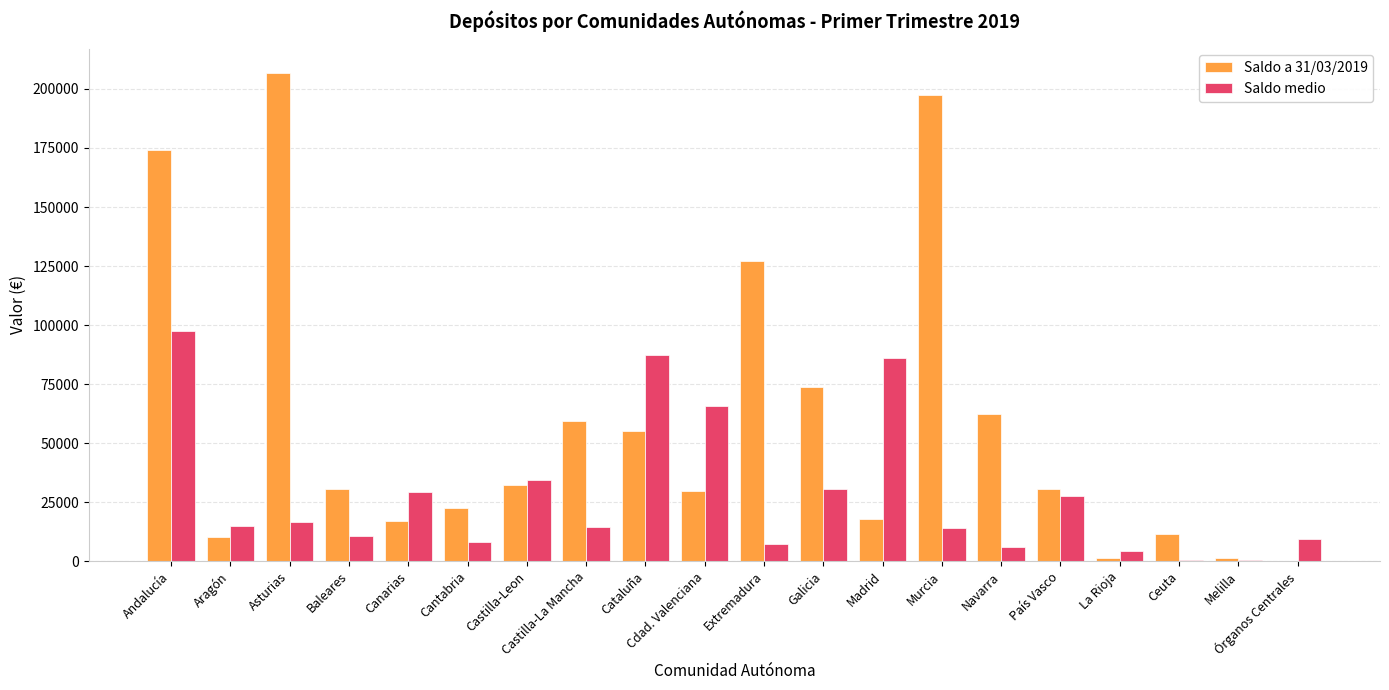

Which series changed the most between Andalucía and Baleares?

Saldo a 31/03/2019